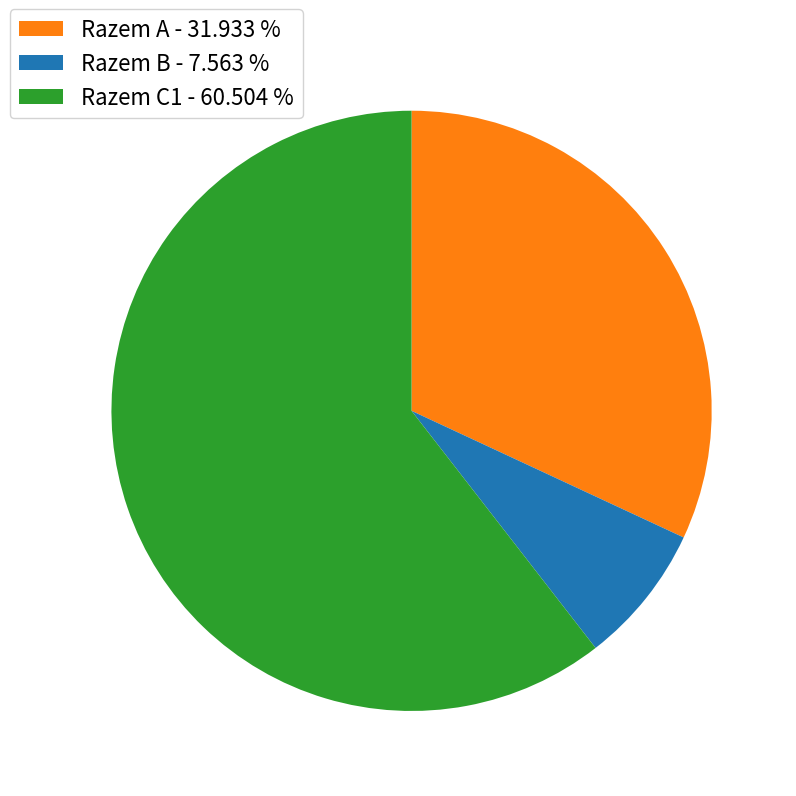

How many slices are in this pie chart?

3